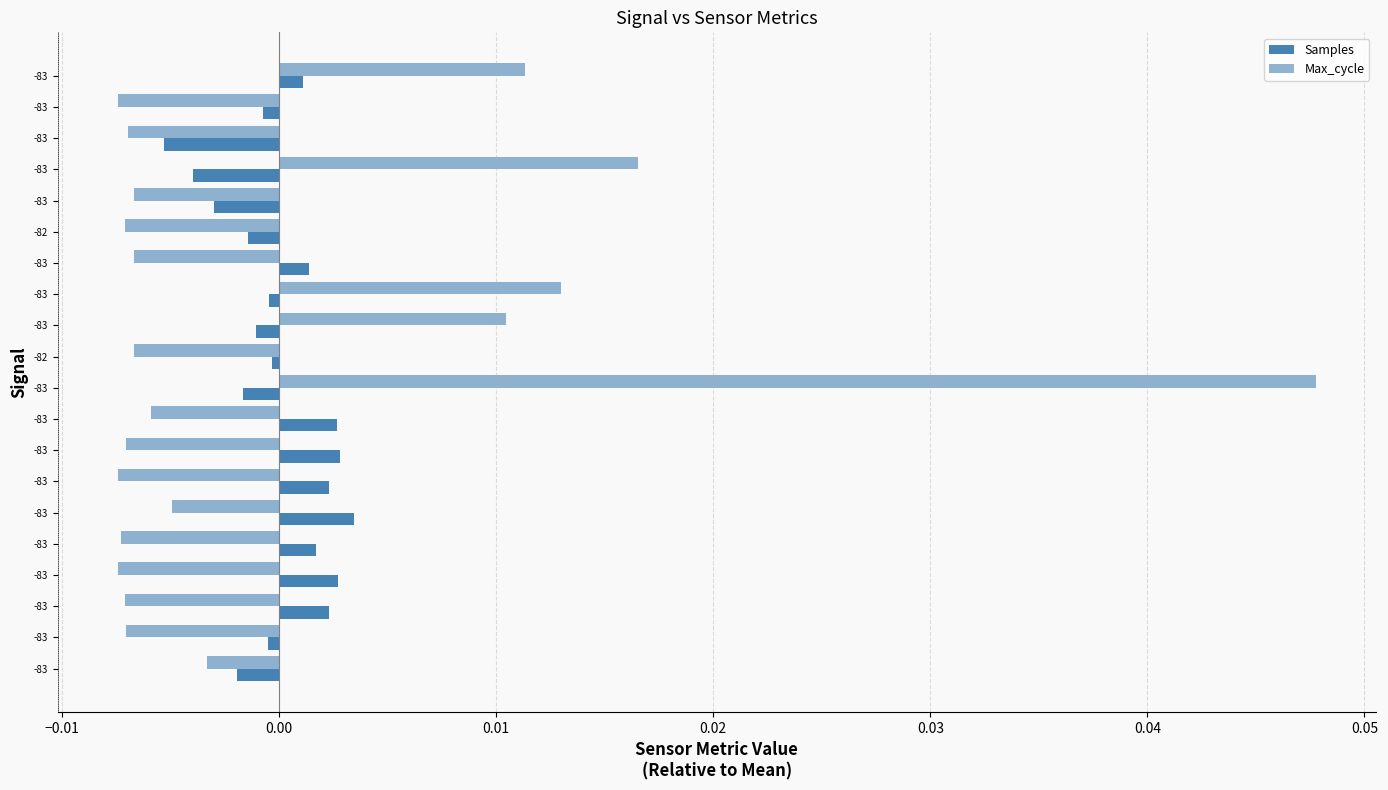

What is the difference between the maximum and minimum values in the Max_cycle series?

0.1